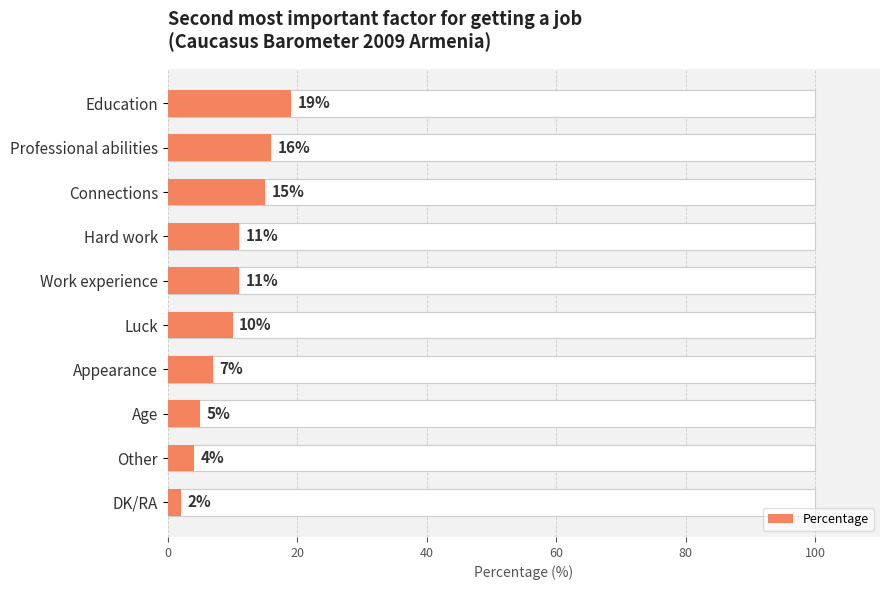

What is the smallest value displayed?

2